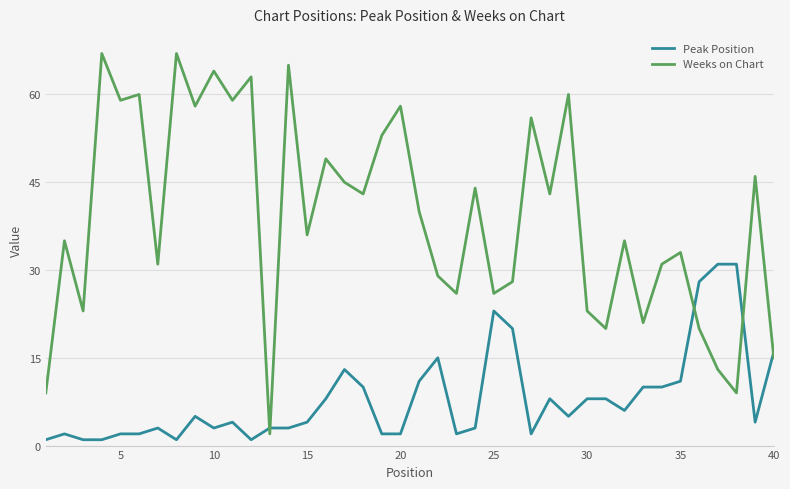

What is the minimum value for Peak Position?

1